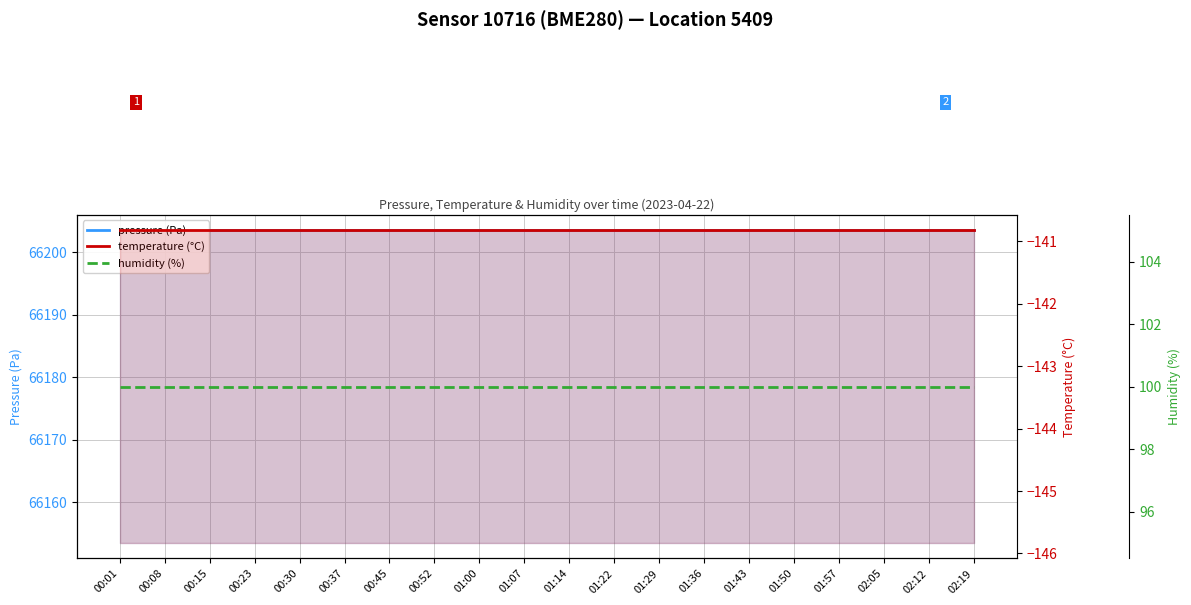

What position from the left is 01:43?

15